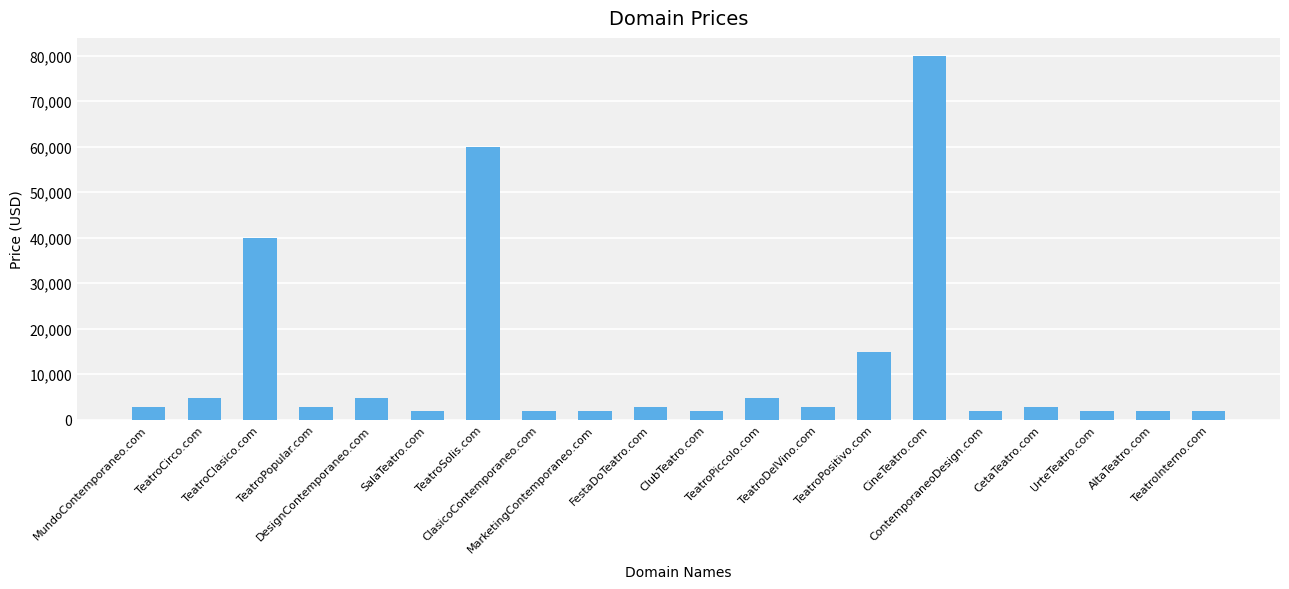

Is it true that the value at SalaTeatro.com is 1888?

True